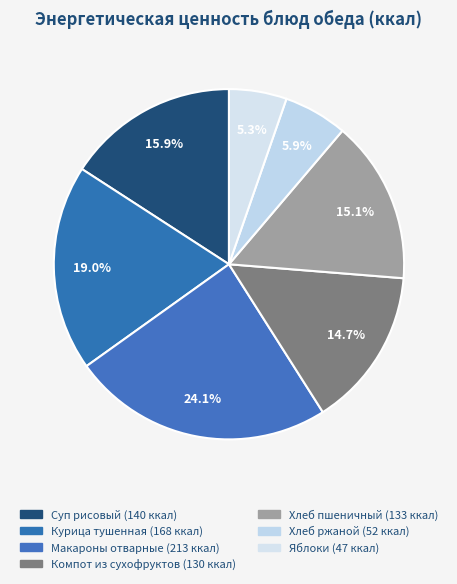

Count the number of slices in the pie.

7